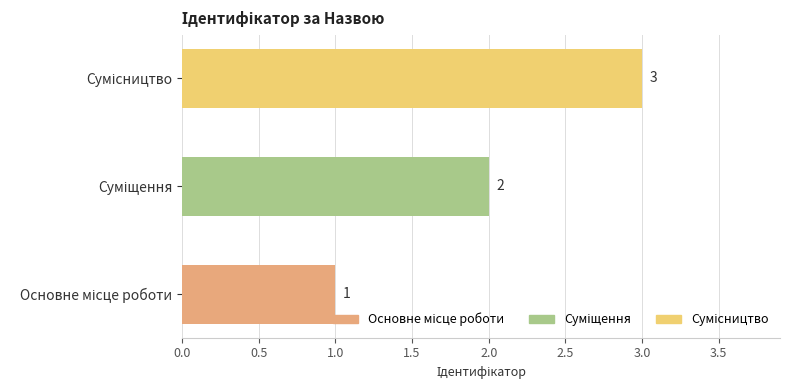

Count the values in the range 1 to 3.

3